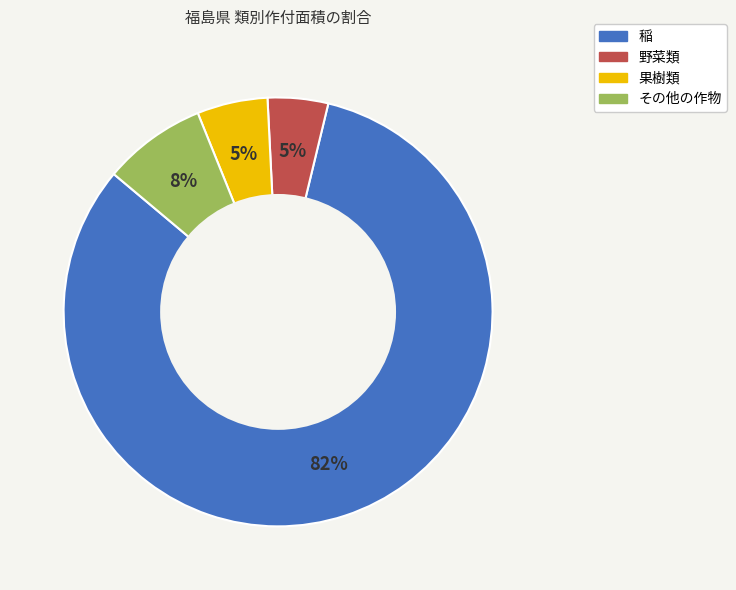

Between 稲 and 果樹類, which is larger?

稲